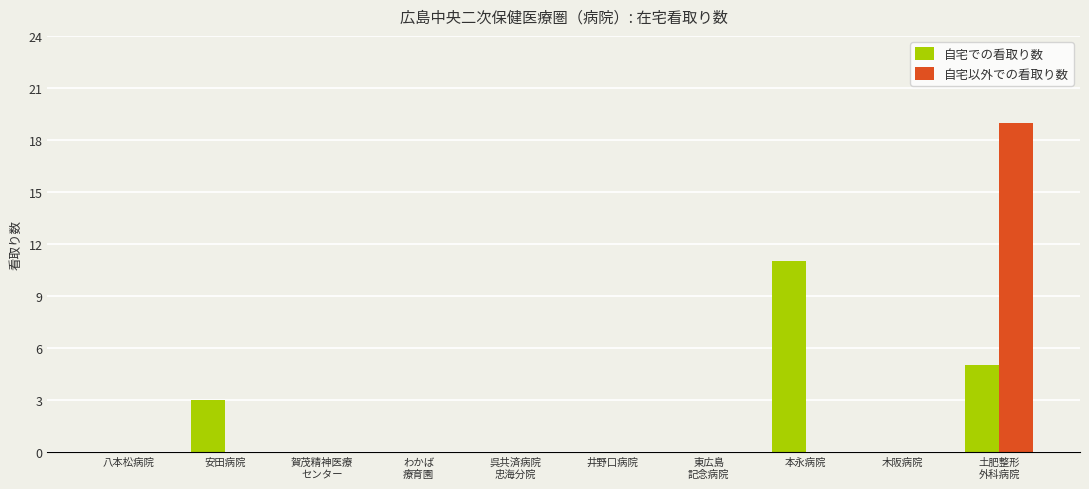

The 自宅での看取り数 series shows 3 at 井野口病院. True or false?

False